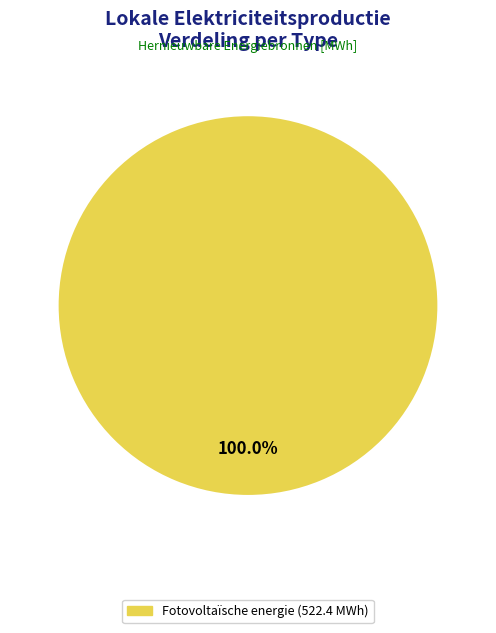

Is there any slice that represents more than half of the pie?

Yes